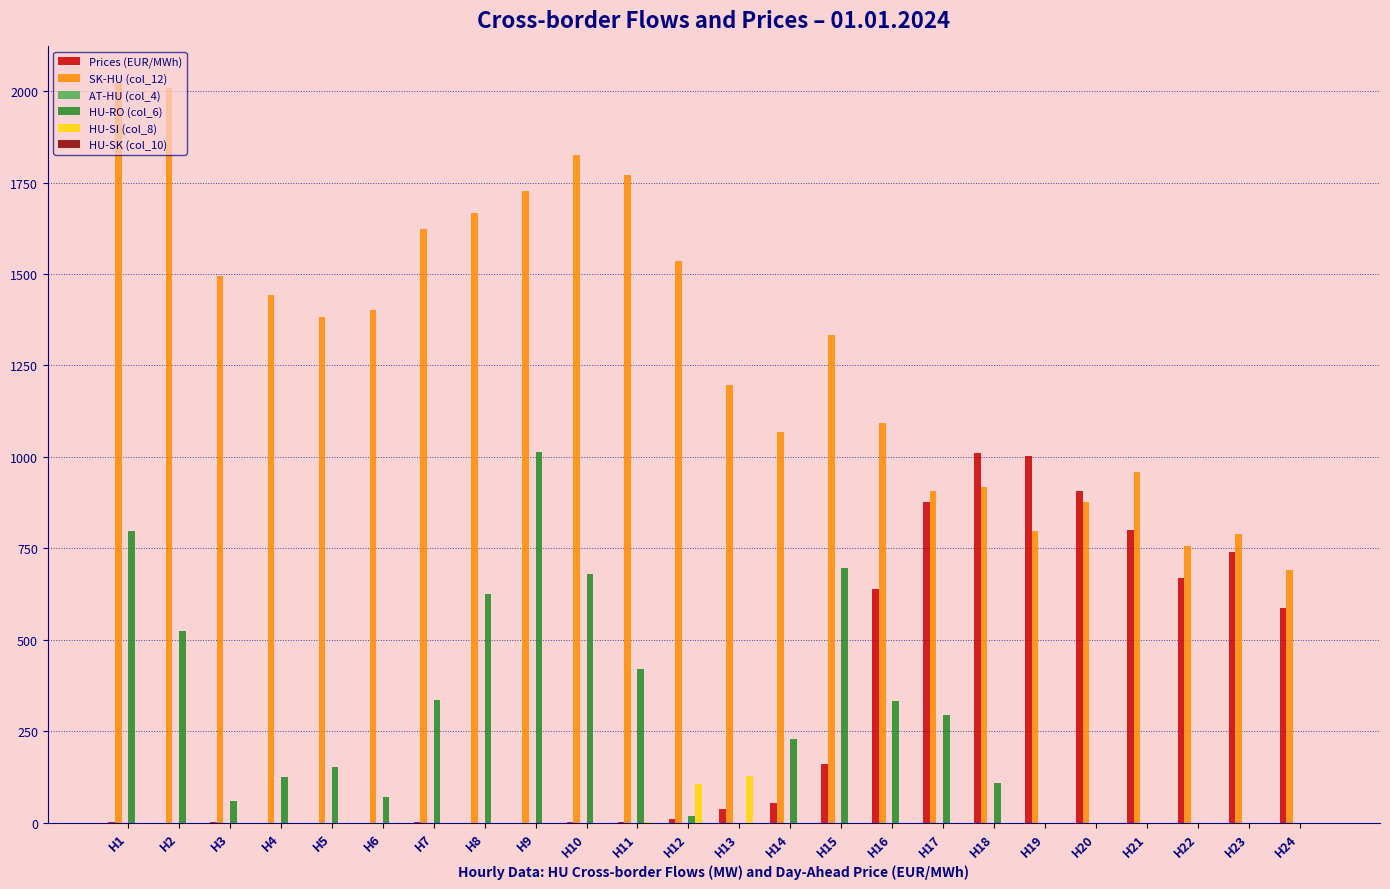

Which series has the widest spread of values?

SK-HU (col_12)